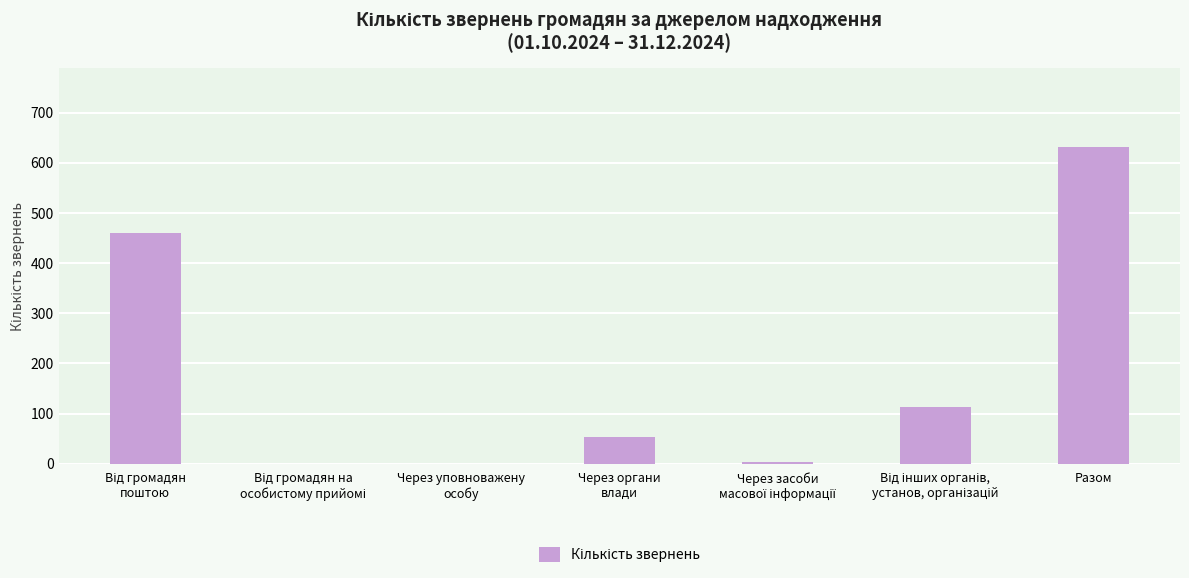

Is it true that the value at Разом is 631?

True